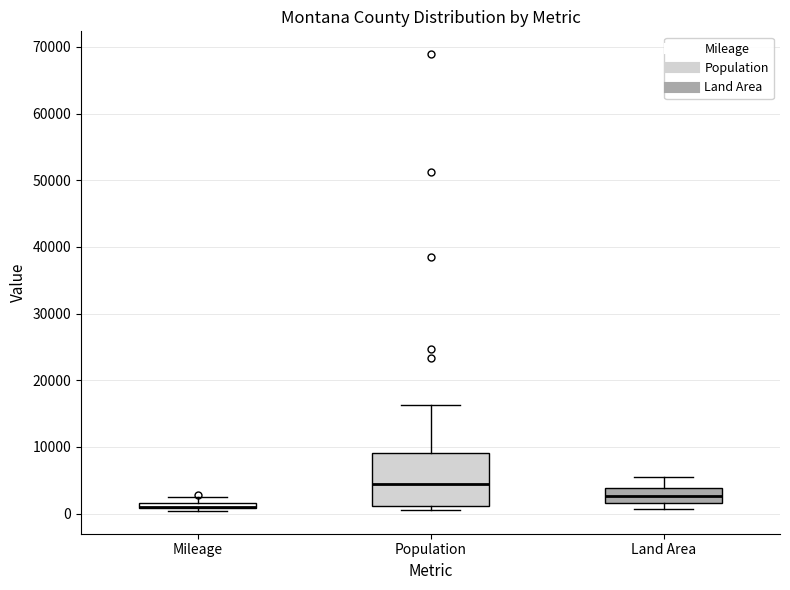

Which box is the tallest, from its lower edge to its upper edge?

Population